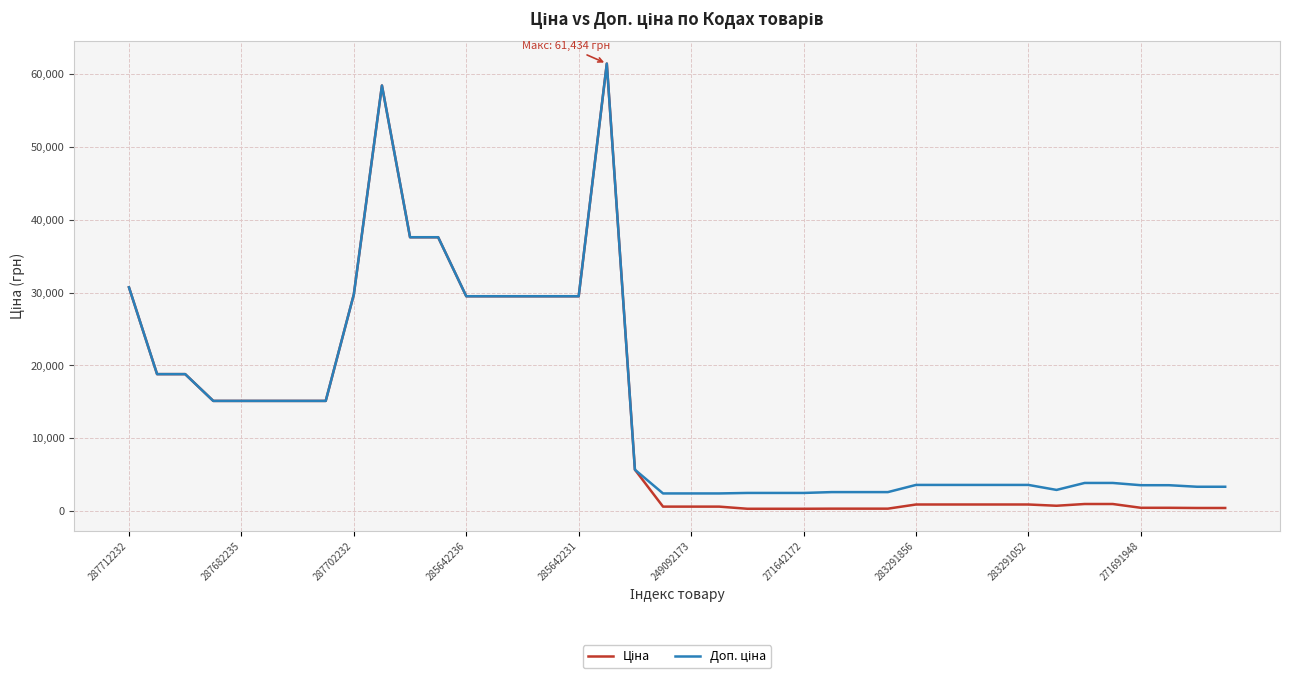

What is the greatest value displayed?

61434.3